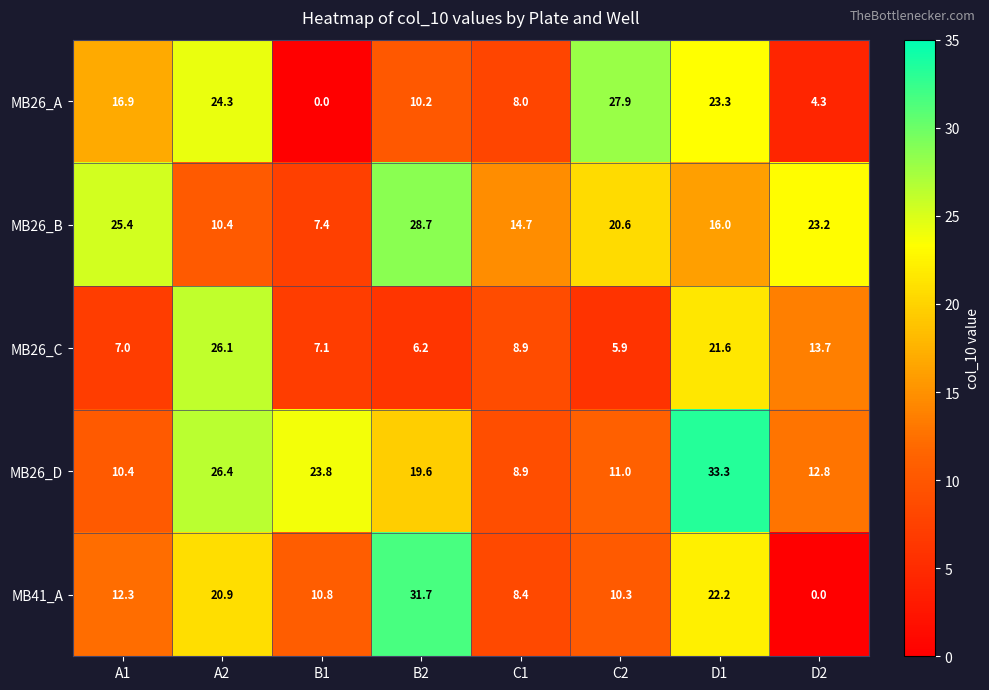

What is the maximum value for MB26_A?

27.9